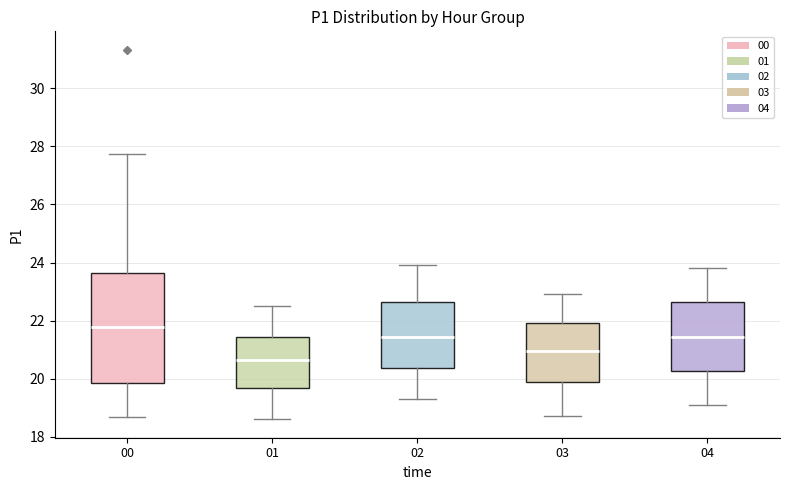

Reading left to right, read every box against the y-axis: the position of its median line, the range the box covers, and the ends of its whiskers. The values are not printed on the chart, so give them approximately, as read against the axis.

00: median 21.8, box 19.8 to 23.6, whiskers 18.6 to 27.8
01: median 20.6, box 19.6 to 21.4, whiskers 18.6 to 22.6
02: median 21.4, box 20.4 to 22.6, whiskers 19.4 to 24.0
03: median 21.0, box 20.0 to 22.0, whiskers 18.8 to 23.0
04: median 21.4, box 20.2 to 22.6, whiskers 19.2 to 23.8